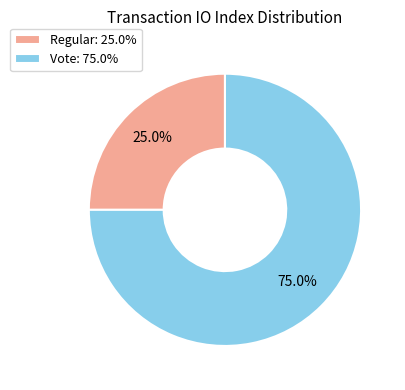

Approximately how many times larger is the value at Vote: 75.0% compared to Regular: 25.0%?

3.0